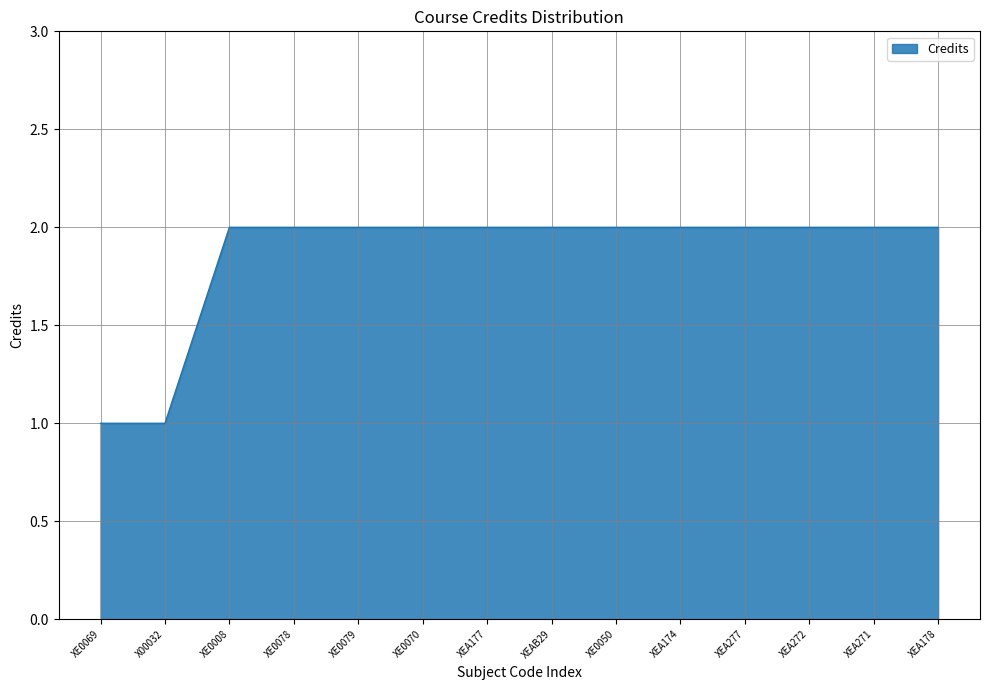

What position from the left is XEA272?

12